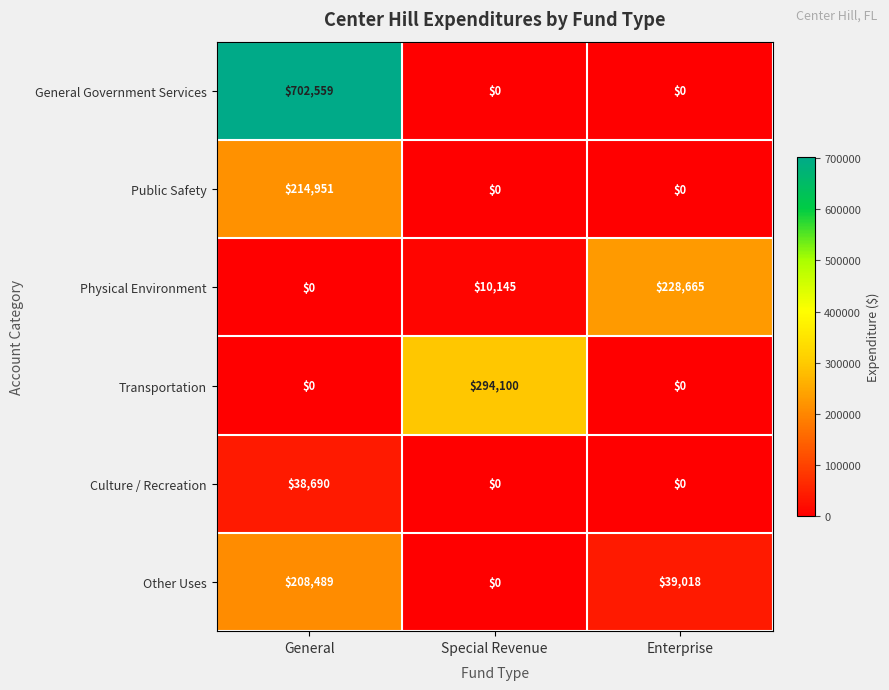

Rank the series by their maximum value, from highest to lowest.

General Government Services, Transportation, Physical Environment, Public Safety, Other Uses, Culture / Recreation